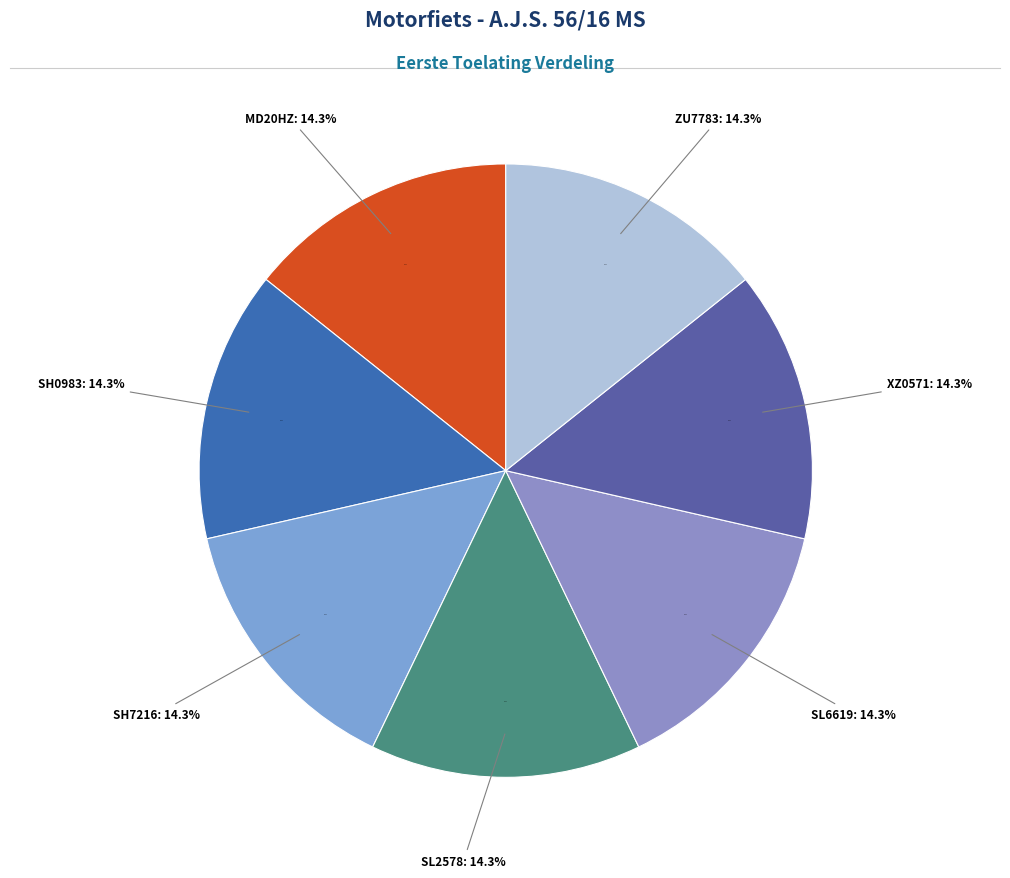

What percentage is the SH7216 slice, to the nearest percent?

14%